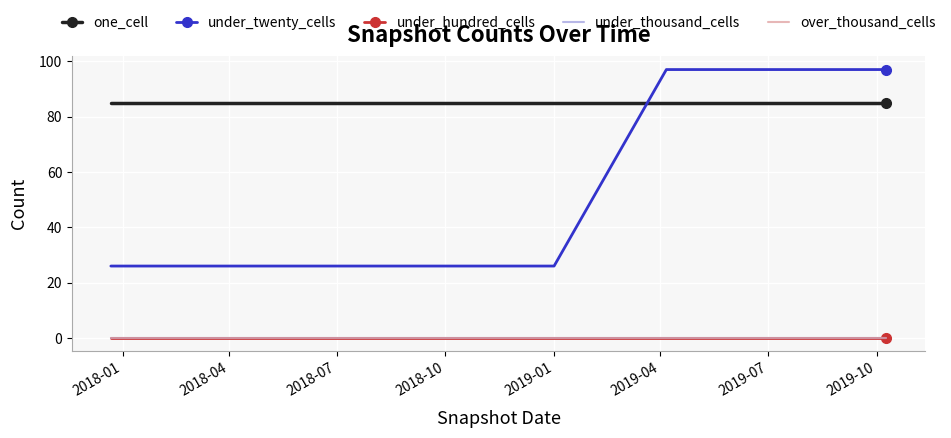

How many categories are shown in the chart?

8